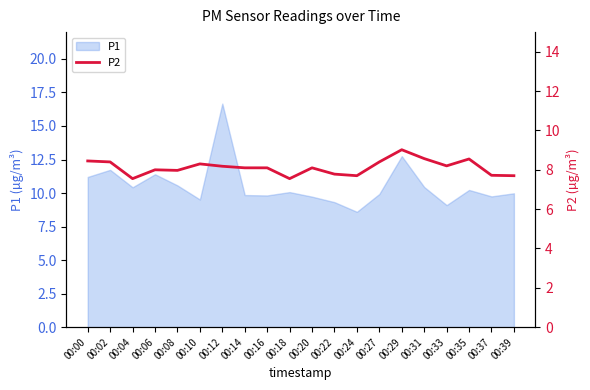

What is the minimum value for P1?

8.6